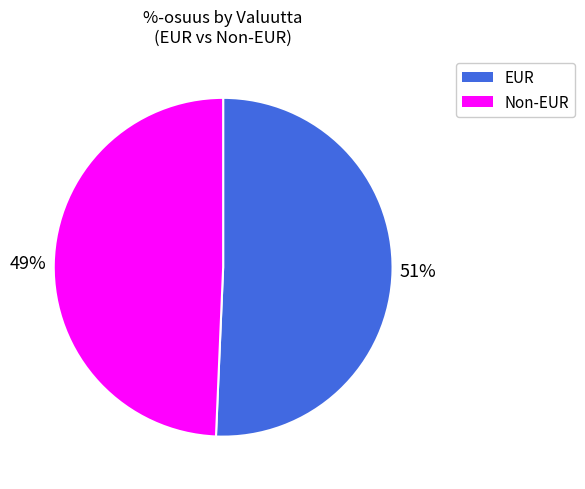

To the nearest percent, what is the average slice percentage?

50%